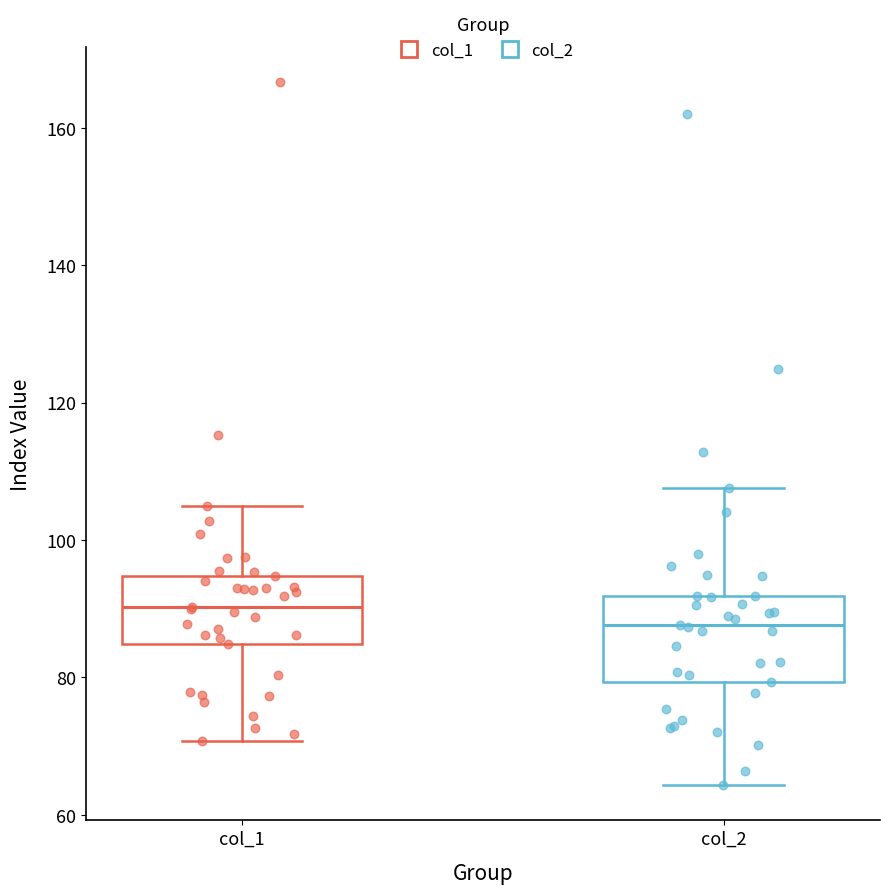

Comparing the boxes themselves (not the whiskers), which one is the tallest?

col_2